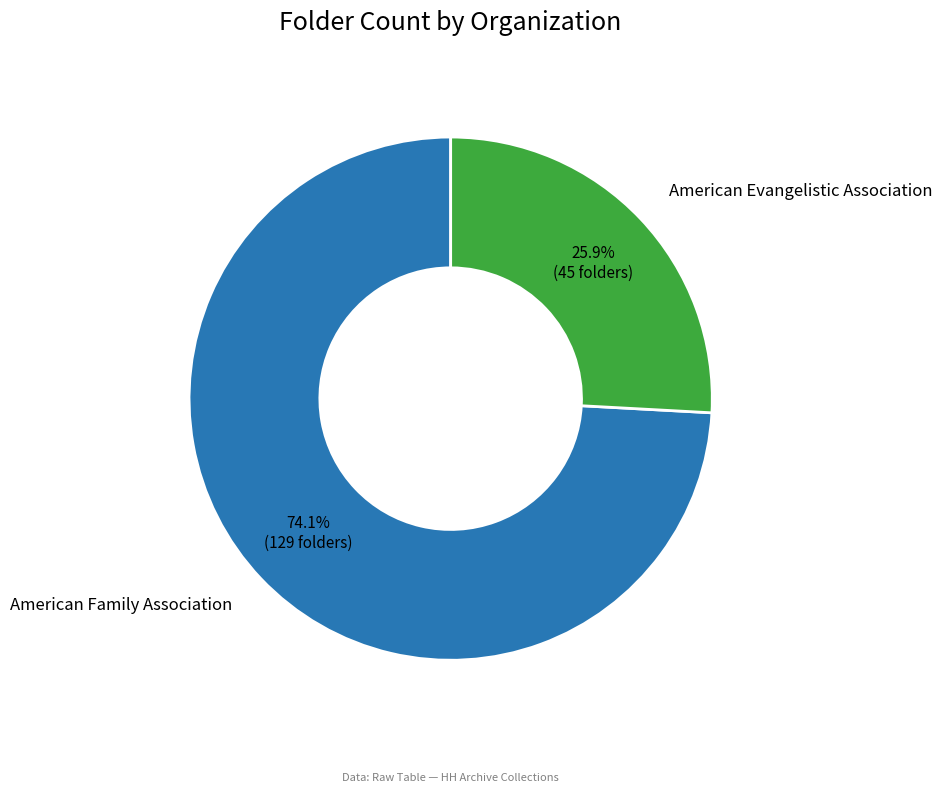

To the nearest percent, what is the difference between the largest and smallest slice percentages?

48%